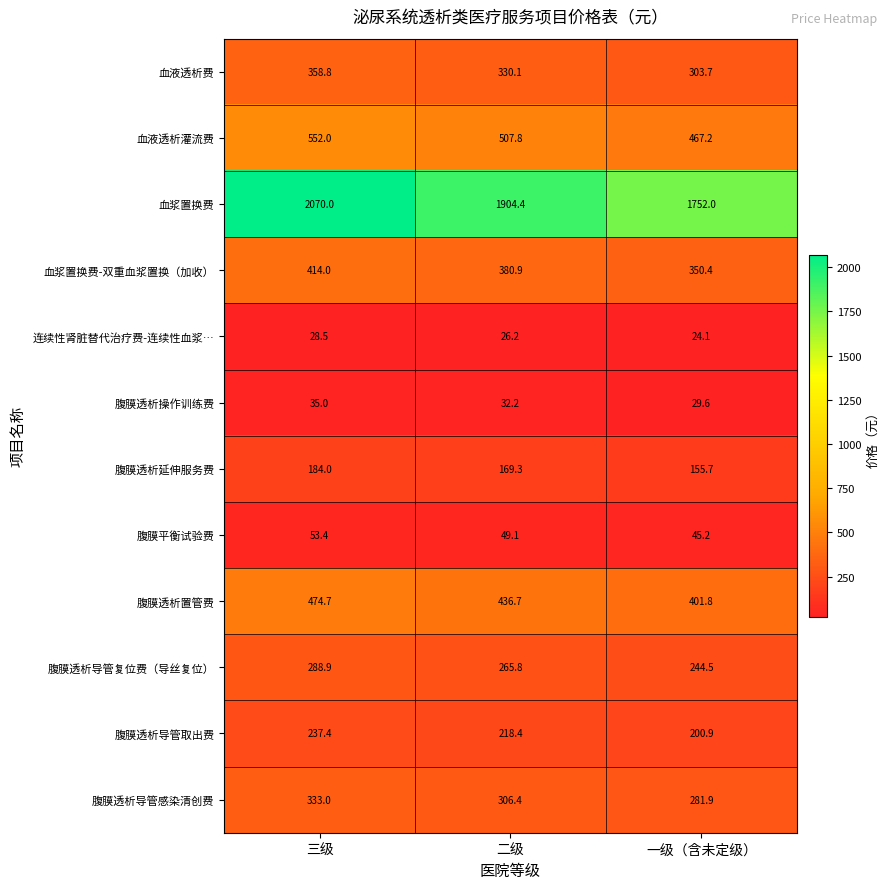

What is the sum of all 腹膜透析操作训练费 values?

96.8